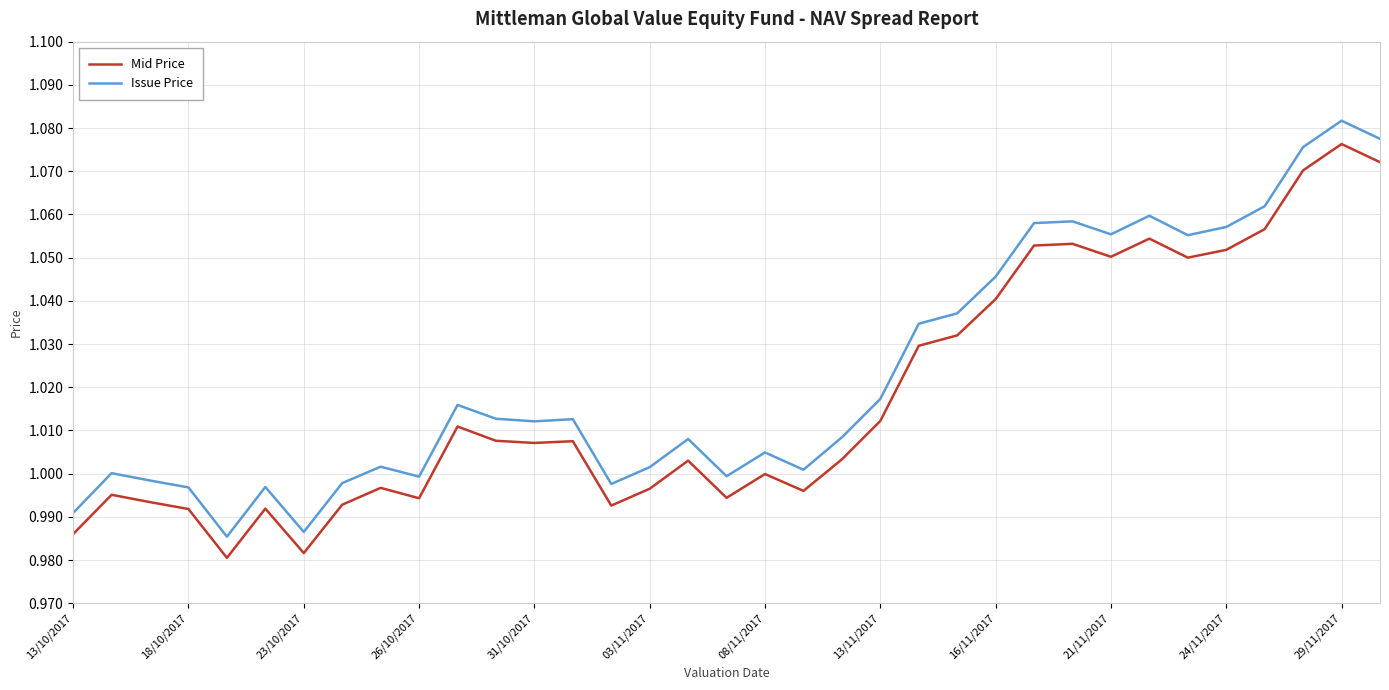

List the series in order of their peak value, highest first.

Issue Price, Mid Price